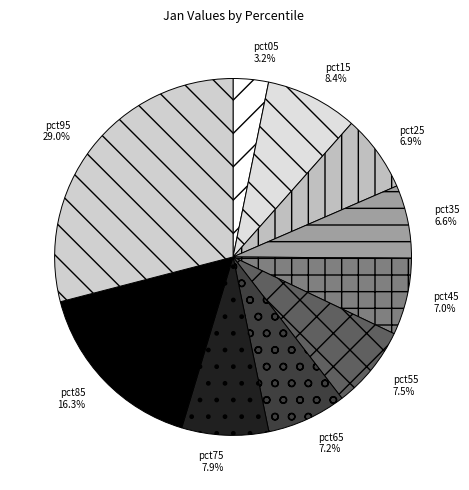

Is it true that pct75 is 8% of the pie?

True